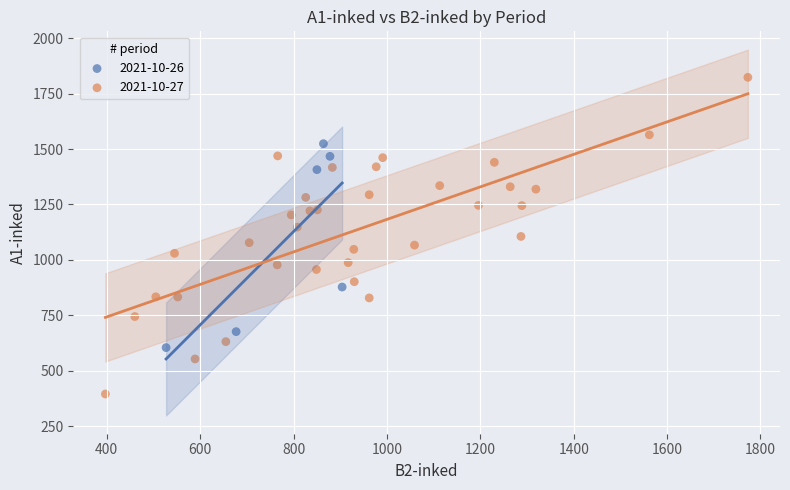

Which series reaches the minimum Y coordinate?

2021-10-27